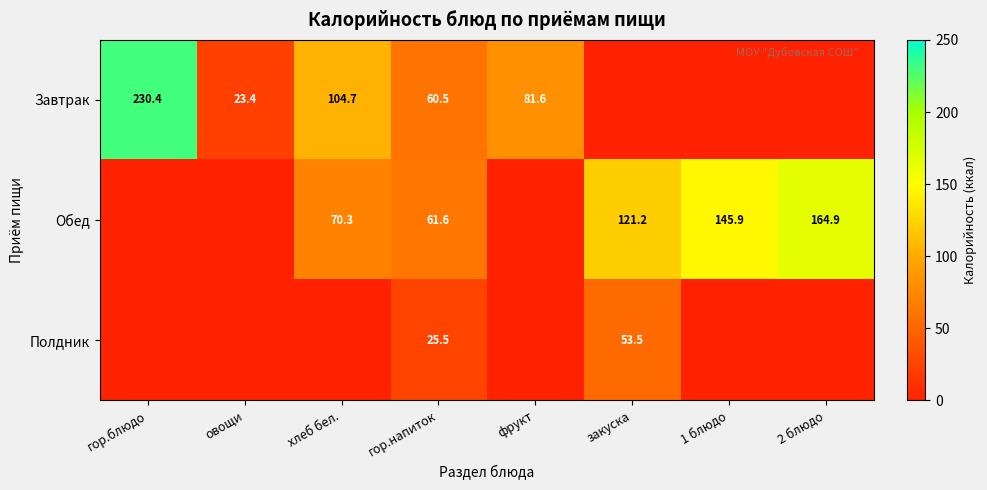

At гор.напиток, list the series in order from smallest to largest.

Полдник, Завтрак, Обед